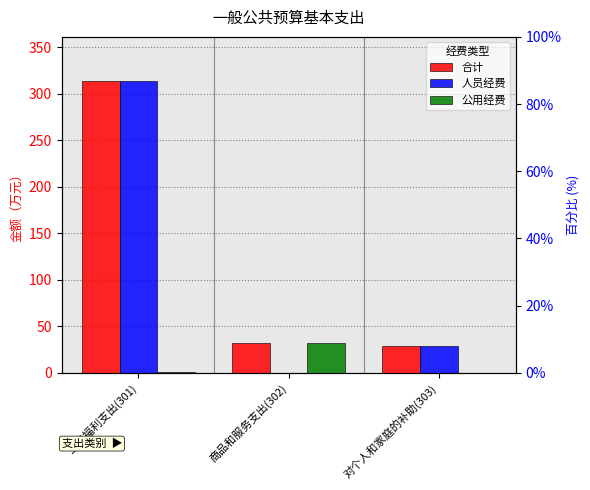

The 公用经费 series shows 0.0 at 对个人和家庭的补助(303). True or false?

True